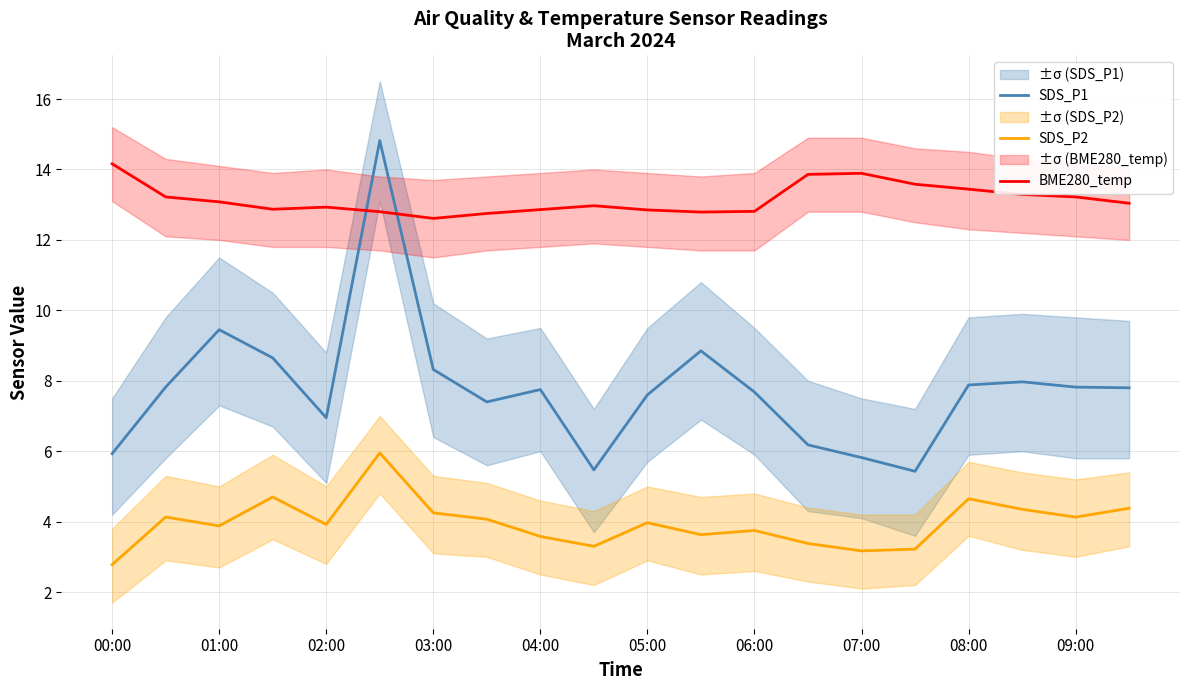

True or false: SDS_P2 and SDS_P1 cross at least once.

False